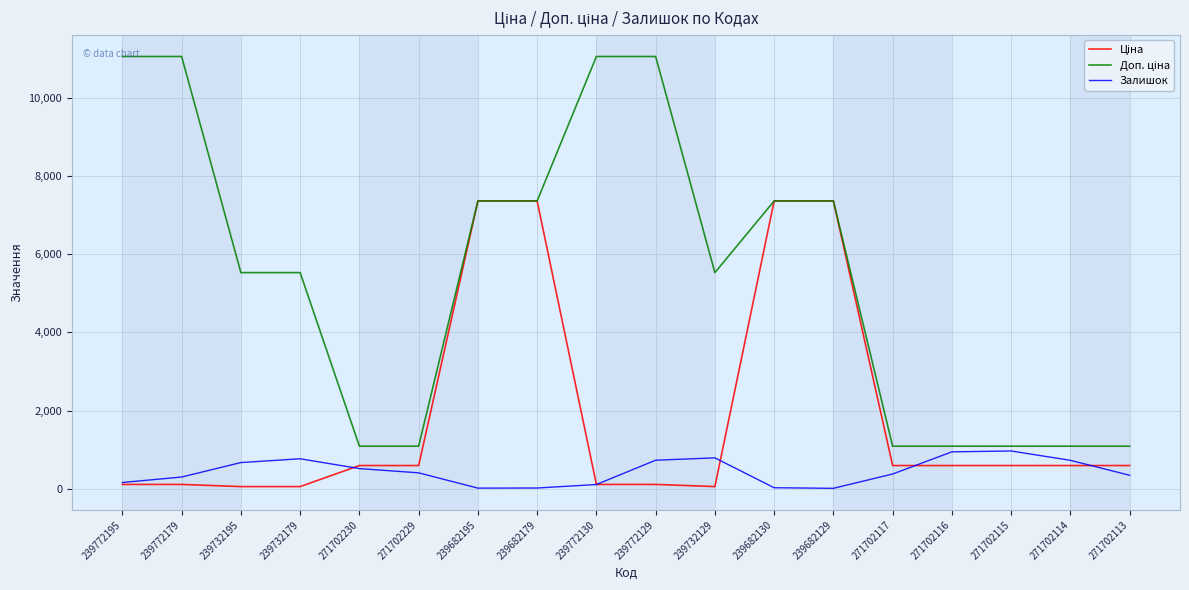

What is the total value across all series at 271702116?

2626.6